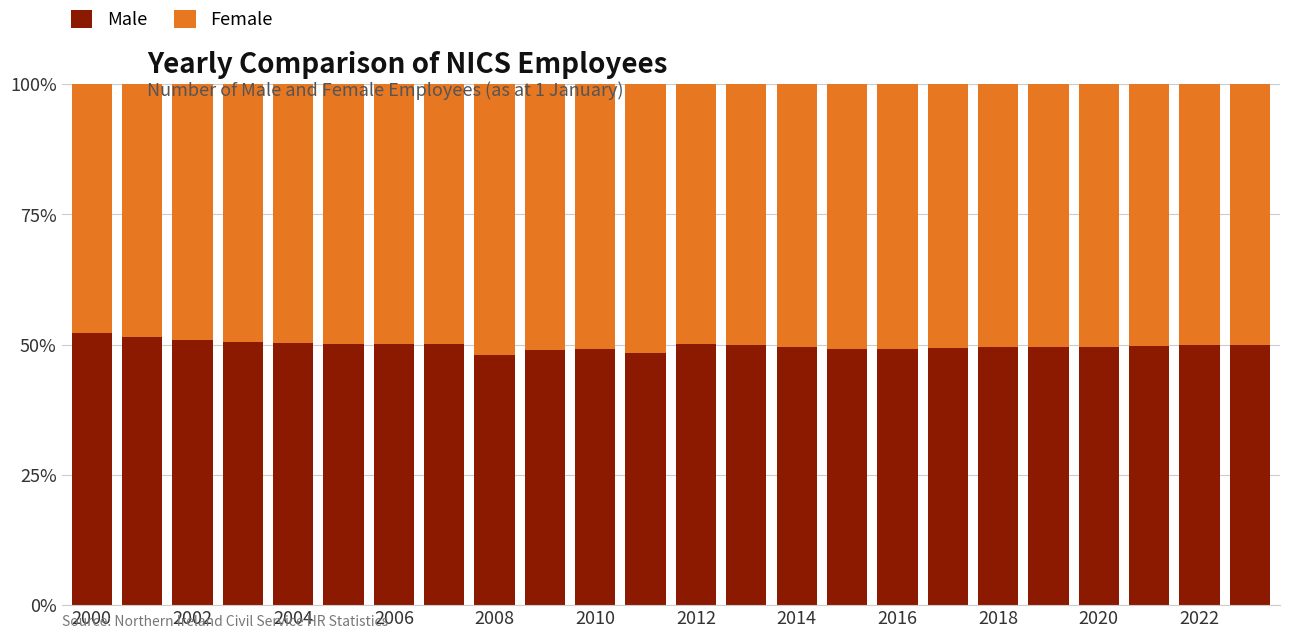

What is the difference between the maximum and minimum values in the Male series?

4.2